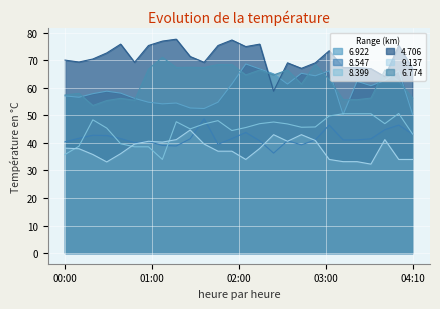

What is the value of the 6.774 point at the 22nd from the left?

55.7